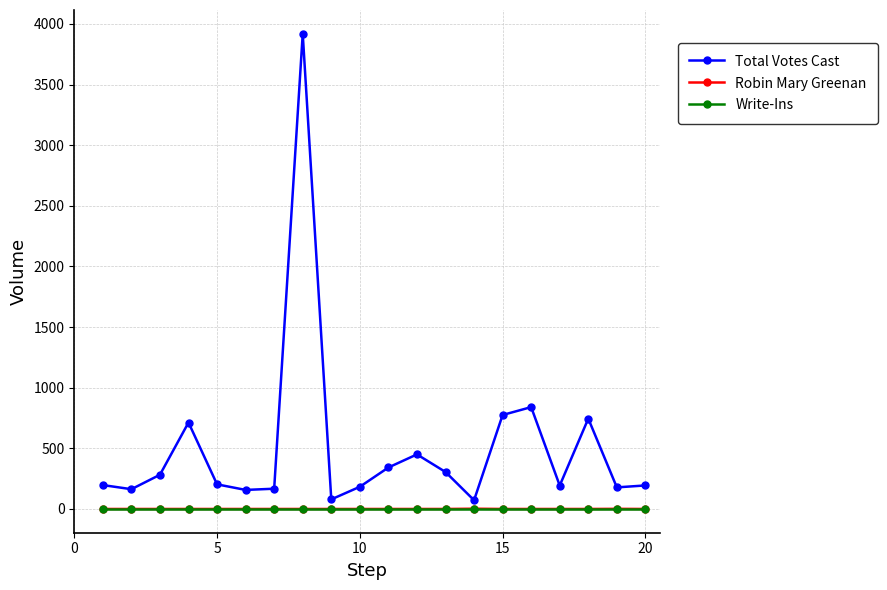

Which series has the largest range (max minus min)?

Total Votes Cast